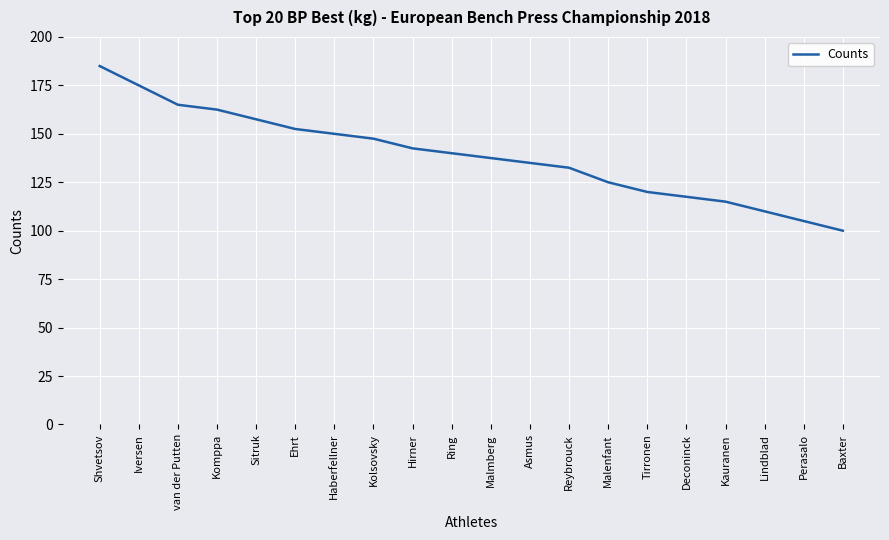

List the labels in order of value, largest first.

Shvetsov, Iversen, van der Putten, Komppa, Sitruk, Ehrt, Haberfellner, Kolsovsky, Hirner, Ring, Malmberg, Asmus, Reybrouck, Malenfant, Tirronen, Deconinck, Kauranen, Lindblad, Perasalo, Baxter